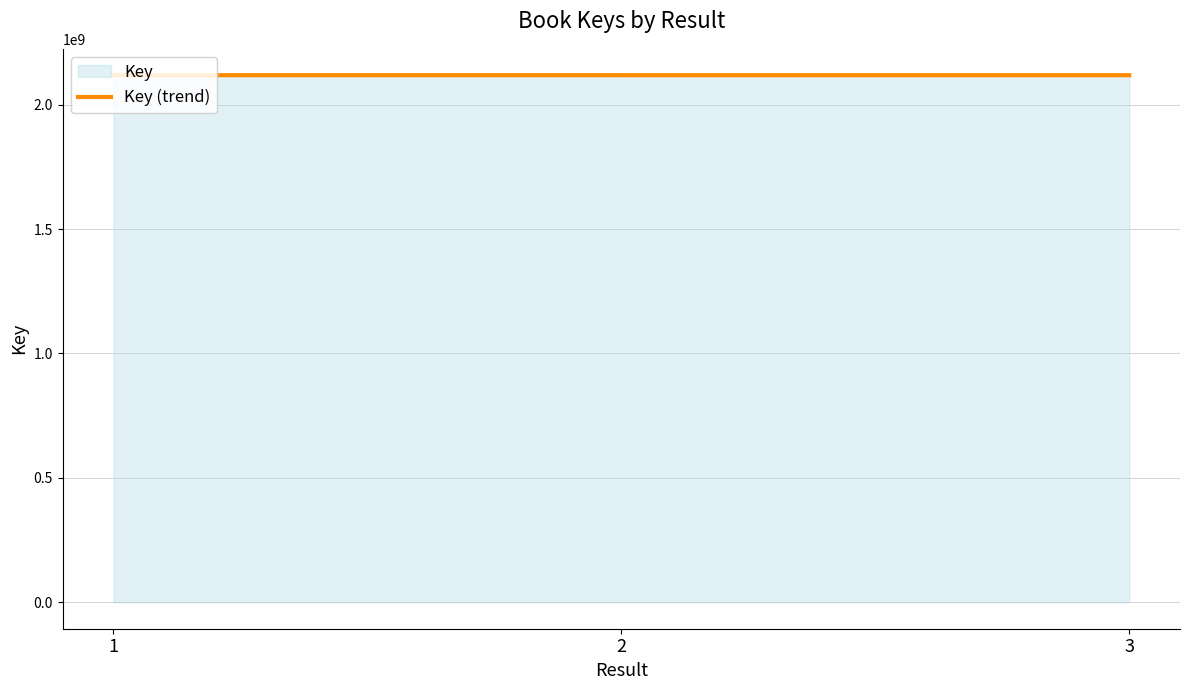

Reading left to right, extract all data points from this chart.

1=2117947135	2=2117944222	3=2117946138